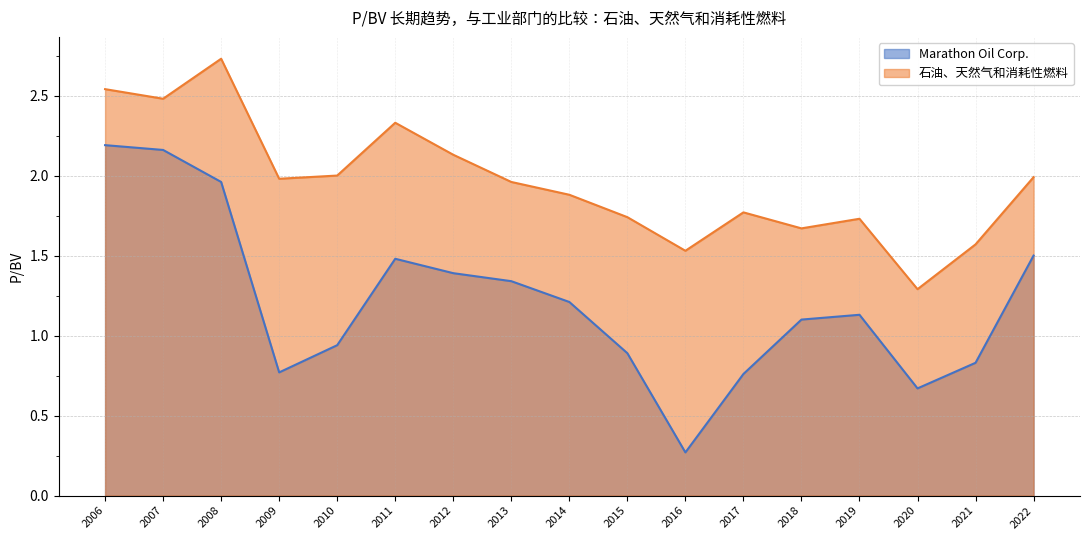

Which series has the largest total across all categories?

石油、天然气和消耗性燃料